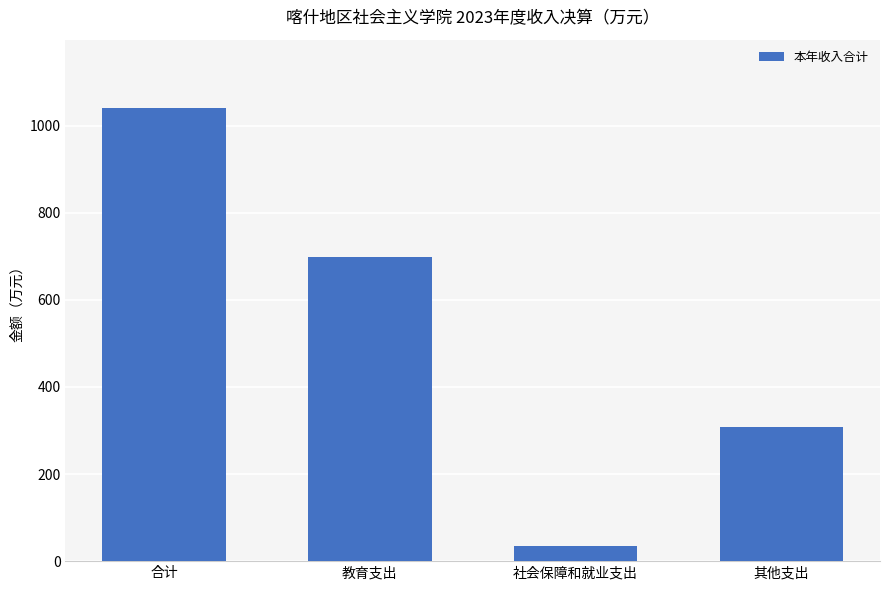

What is the label of the 2nd bar from the left?

教育支出